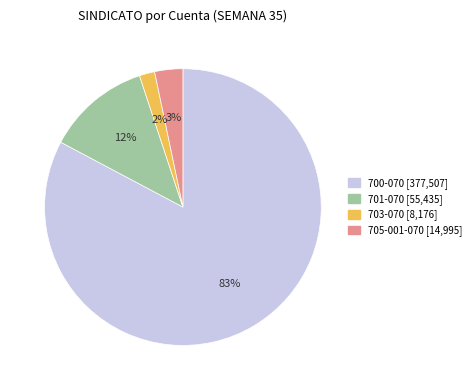

Is there any slice that represents more than half of the pie?

Yes